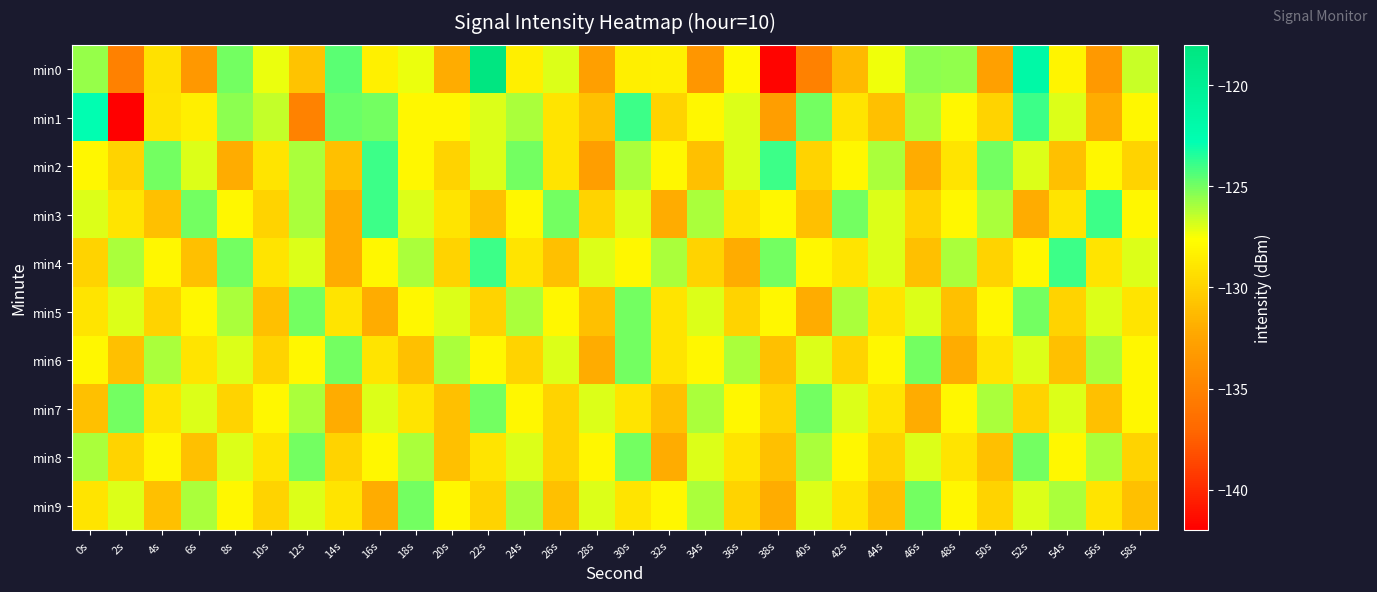

At how many categories does at least one series exceed -131?

30